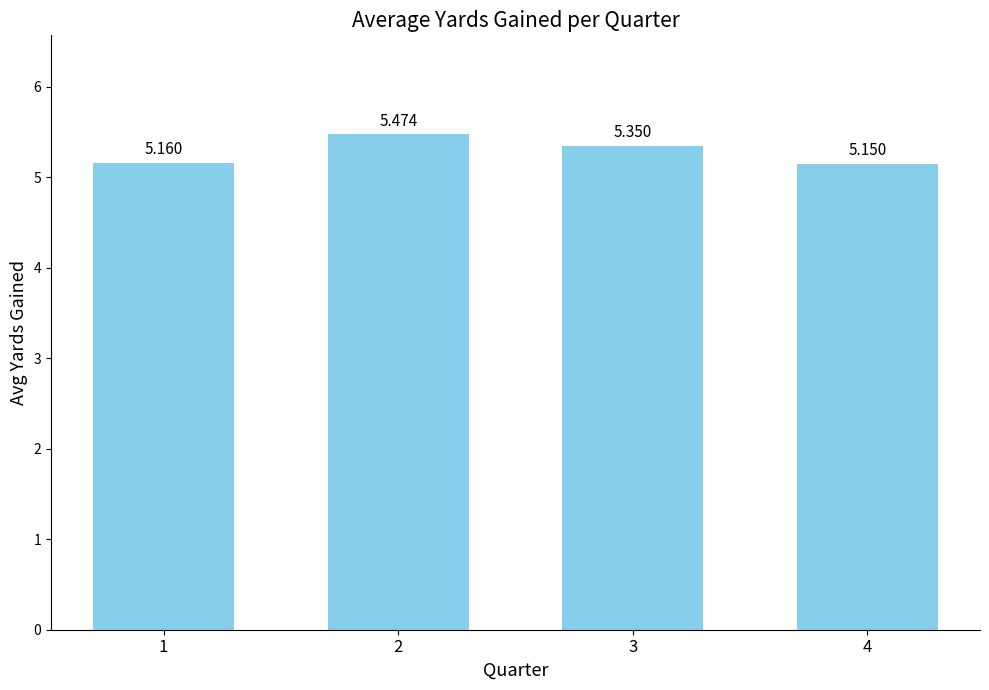

Reading right to left, list all the values displayed in this chart.

4=5.2	3=5.3	2=5.5	1=5.2